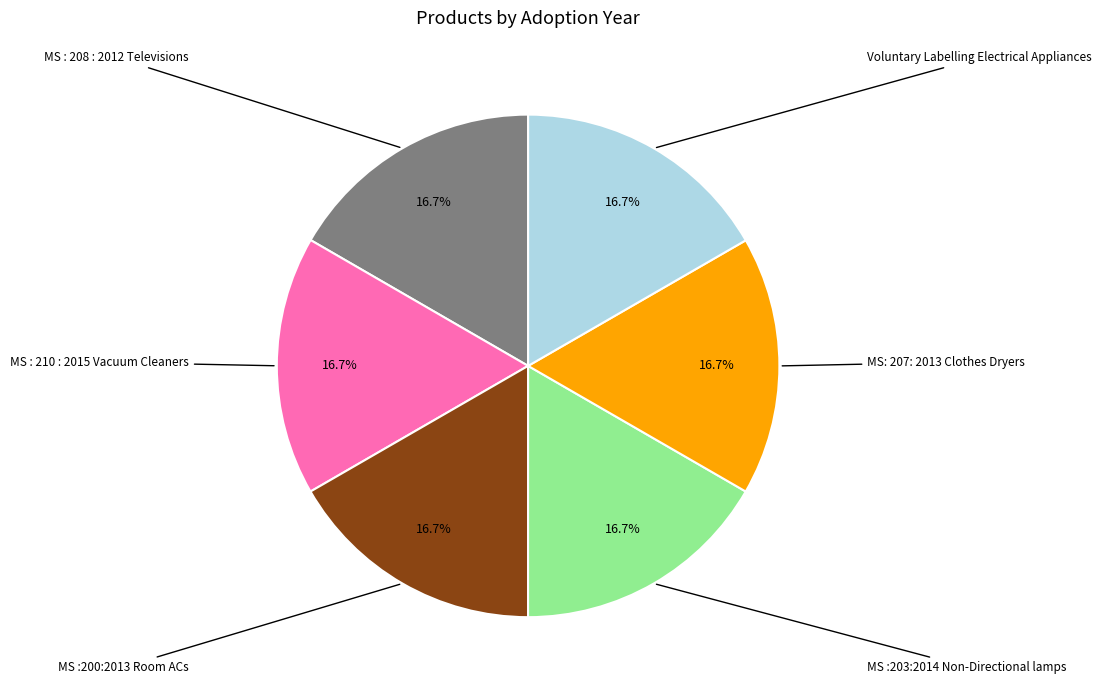

Is there a majority slice in this chart?

No